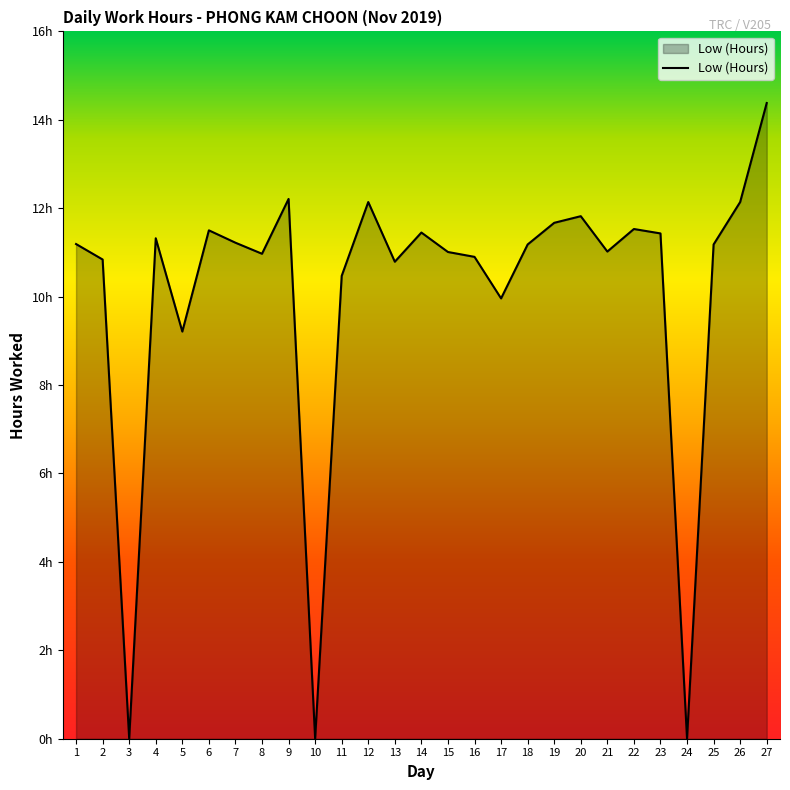

At which category does the data reach its first local valley?

3